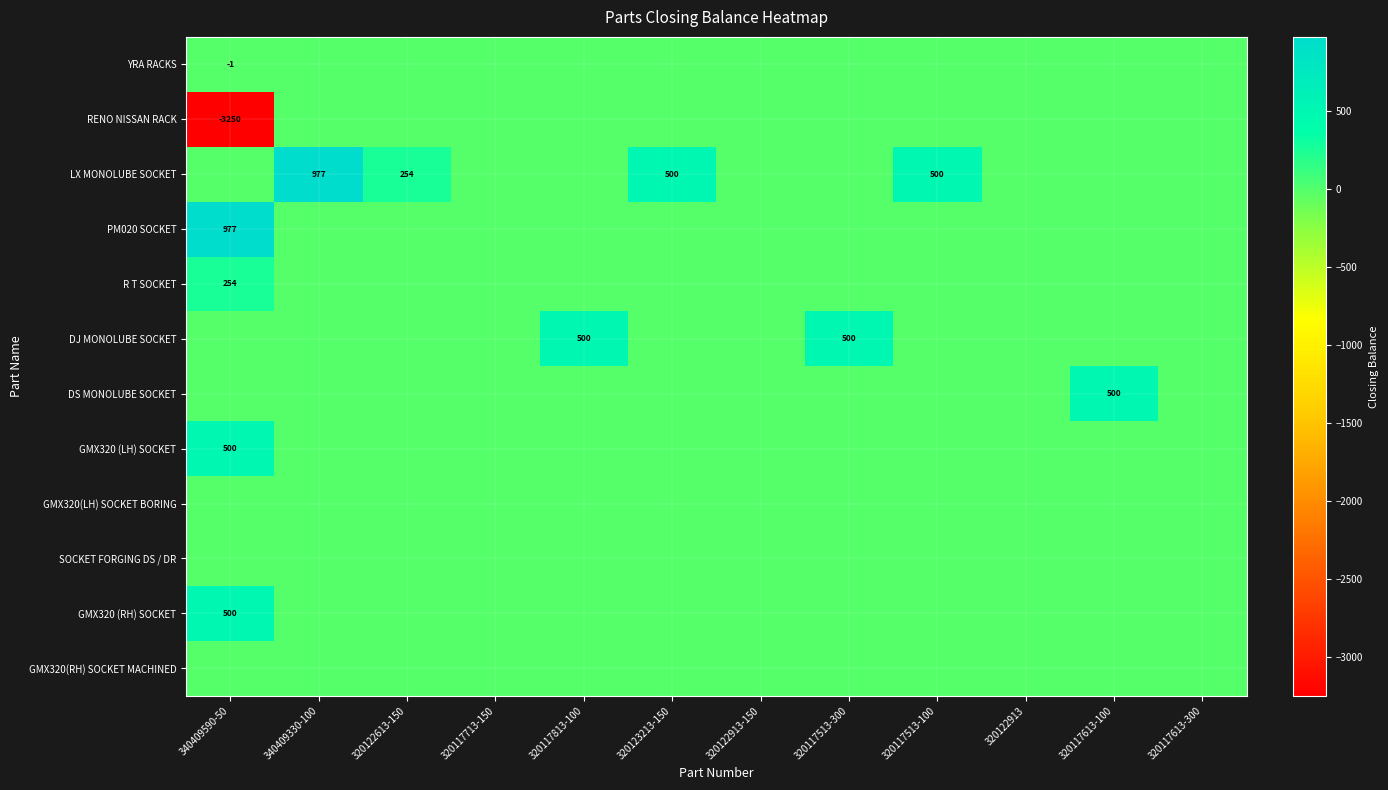

The value of LX MONOLUBE SOCKET at 340409330-100 is 1516. True or false?

False